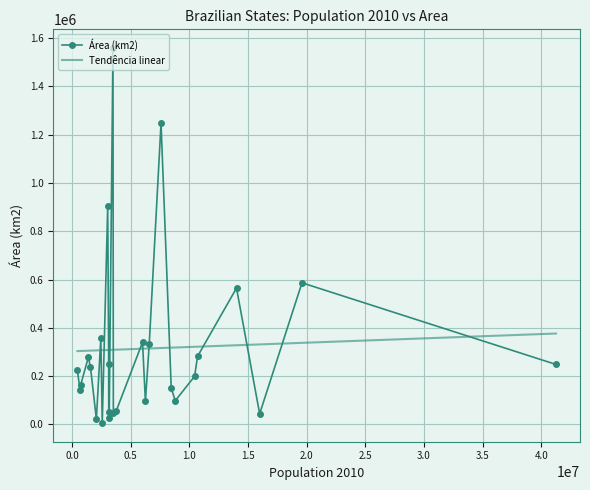

What is the value of the Área (km2) point at the 16th from the left?

340110.4